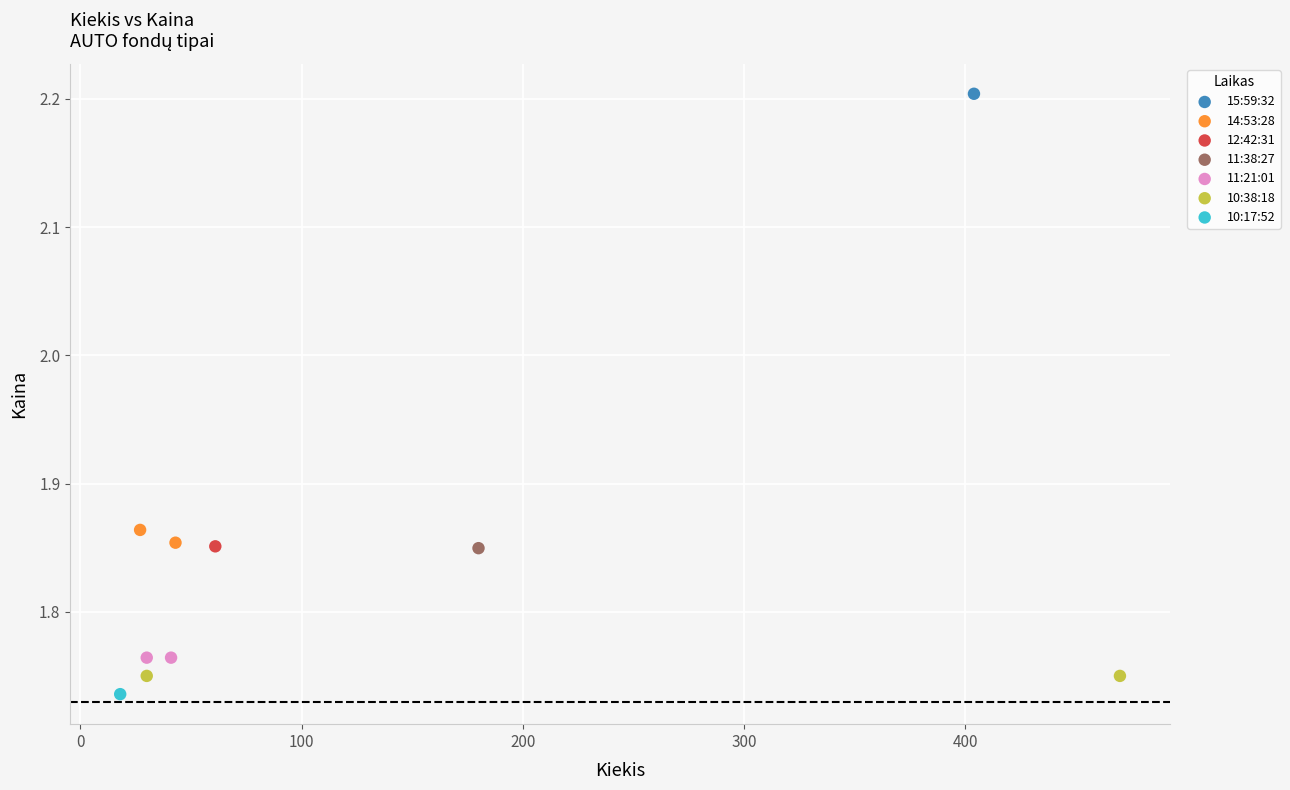

What are all the series names shown in the legend?

15:59:32, 14:53:28, 12:42:31, 11:38:27, 11:21:01, 10:38:18, 10:17:52